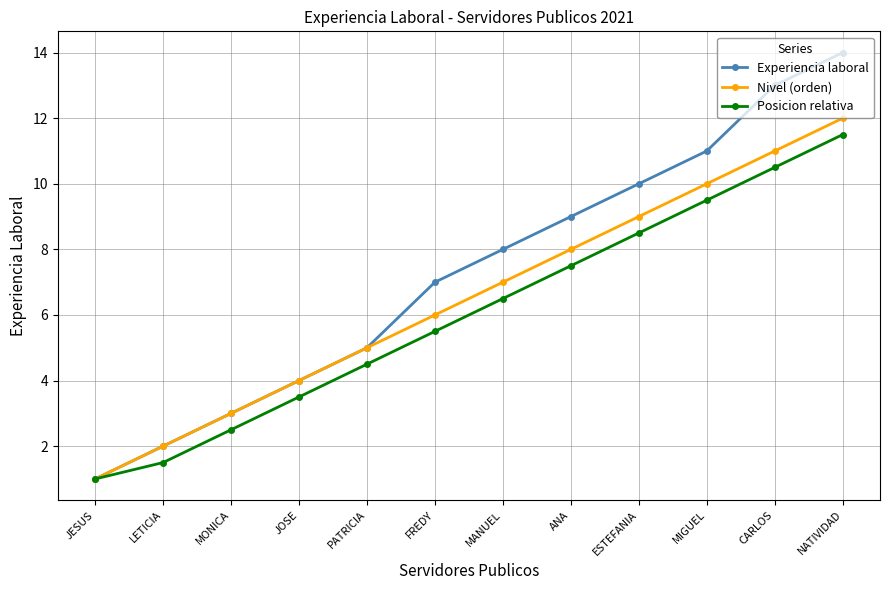

At which category is the sum across all series the highest?

NATIVIDAD